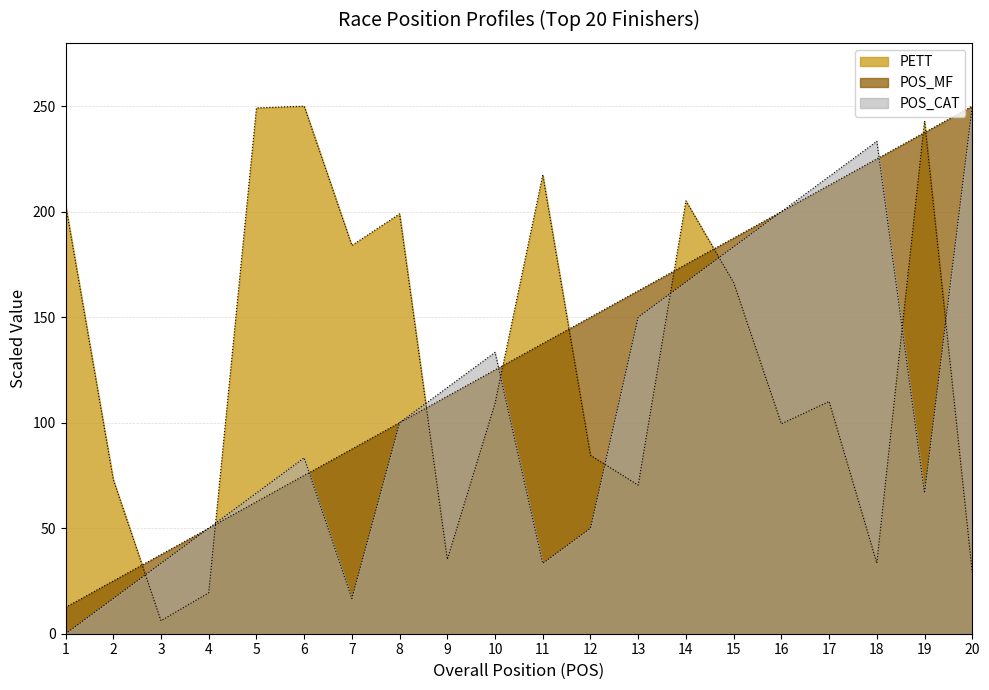

How many data points does each series have?

20